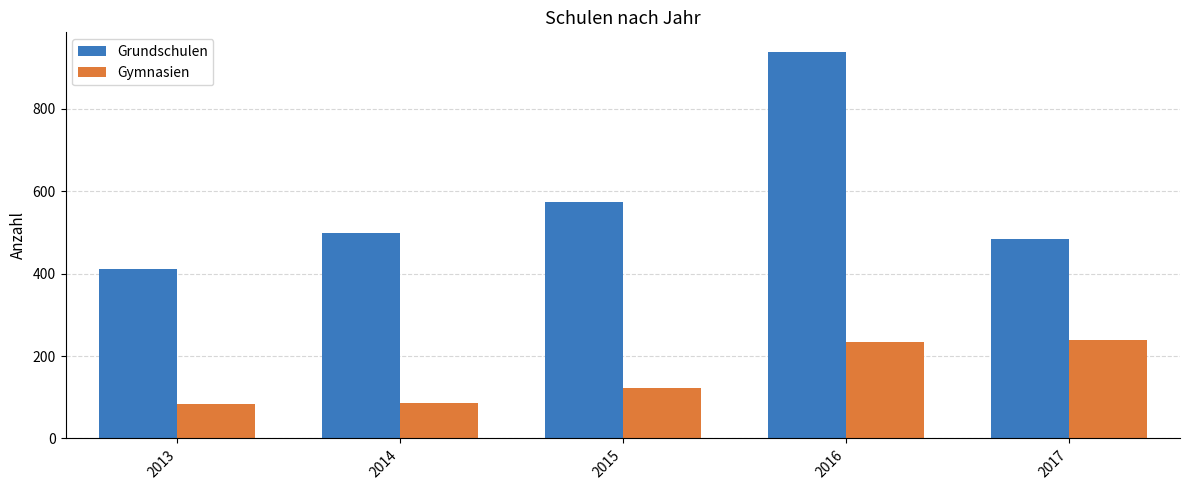

How many series are shown in this chart?

2